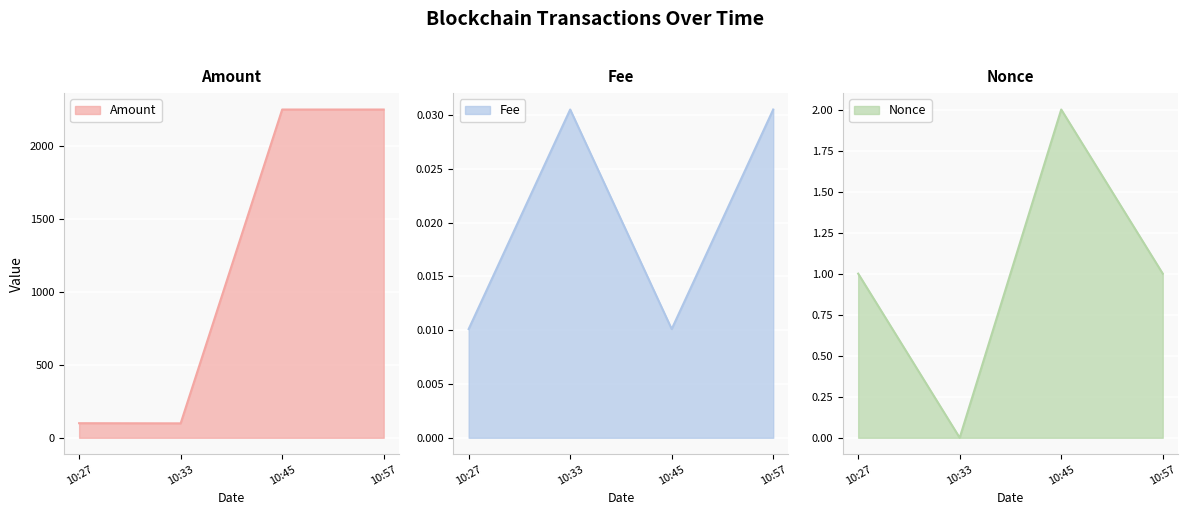

How many distinct data groups are displayed?

3